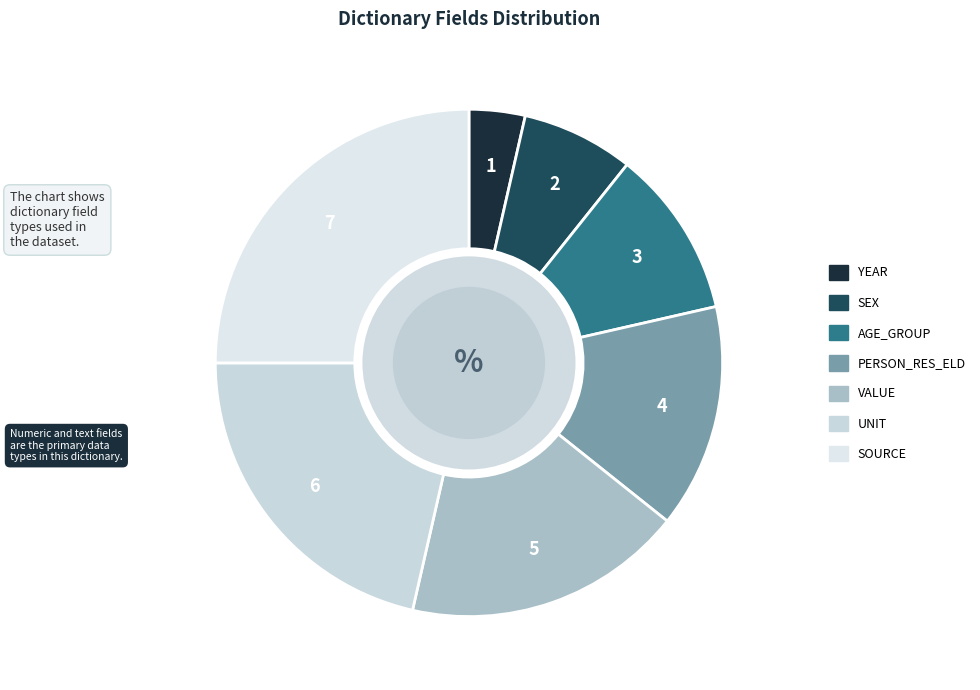

Count the number of slices in the pie.

7